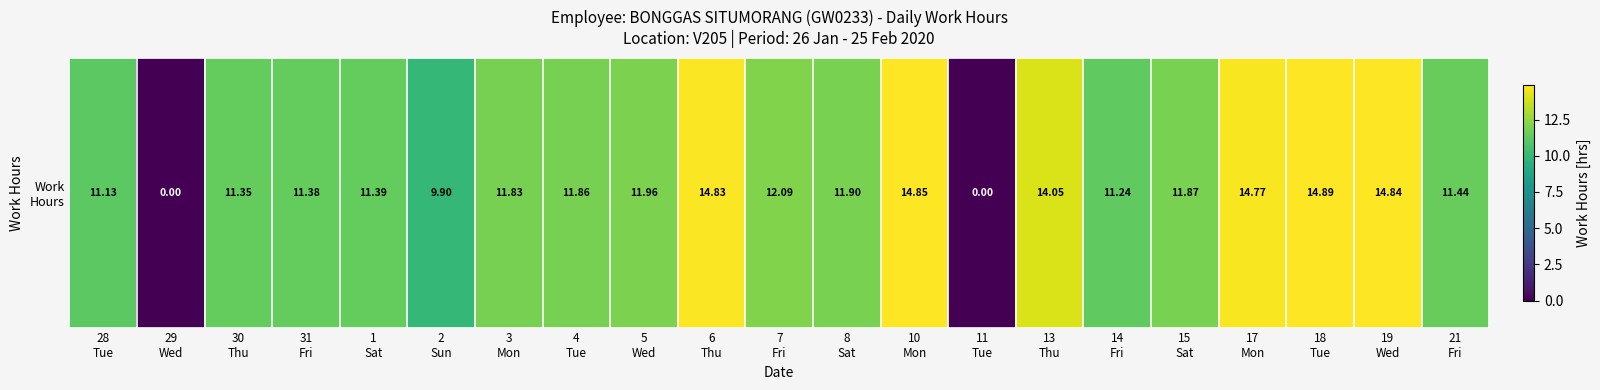

List the labels in order of value, smallest first.

29
Wed, 11
Tue, 2
Sun, 28
Tue, 14
Fri, 30
Thu, 31
Fri, 1
Sat, 21
Fri, 3
Mon, 4
Tue, 15
Sat, 8
Sat, 5
Wed, 7
Fri, 13
Thu, 17
Mon, 6
Thu, 19
Wed, 10
Mon, 18
Tue